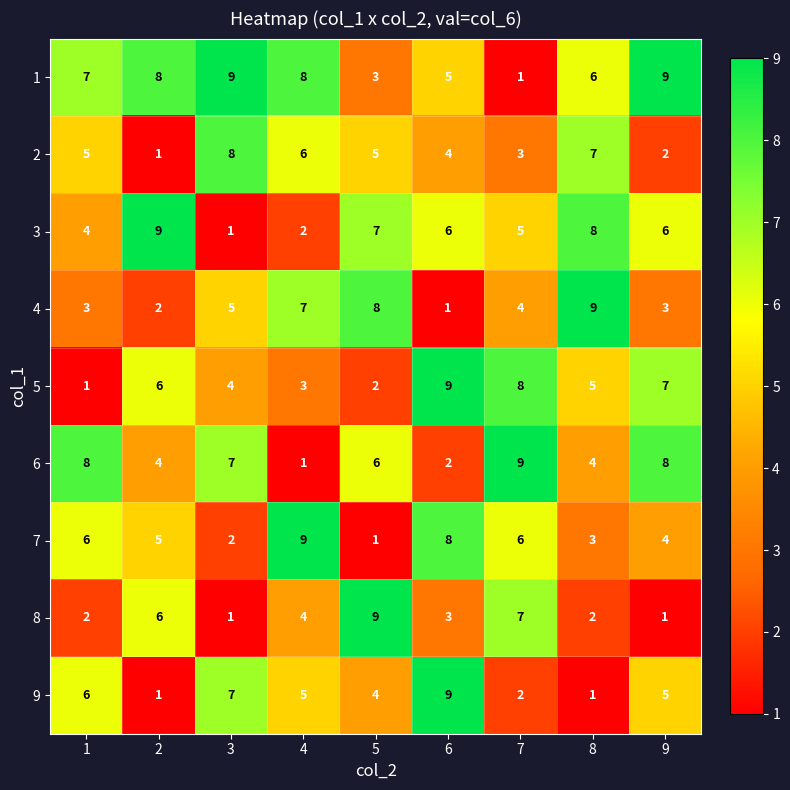

The 4 series shows 9 at 3. True or false?

False